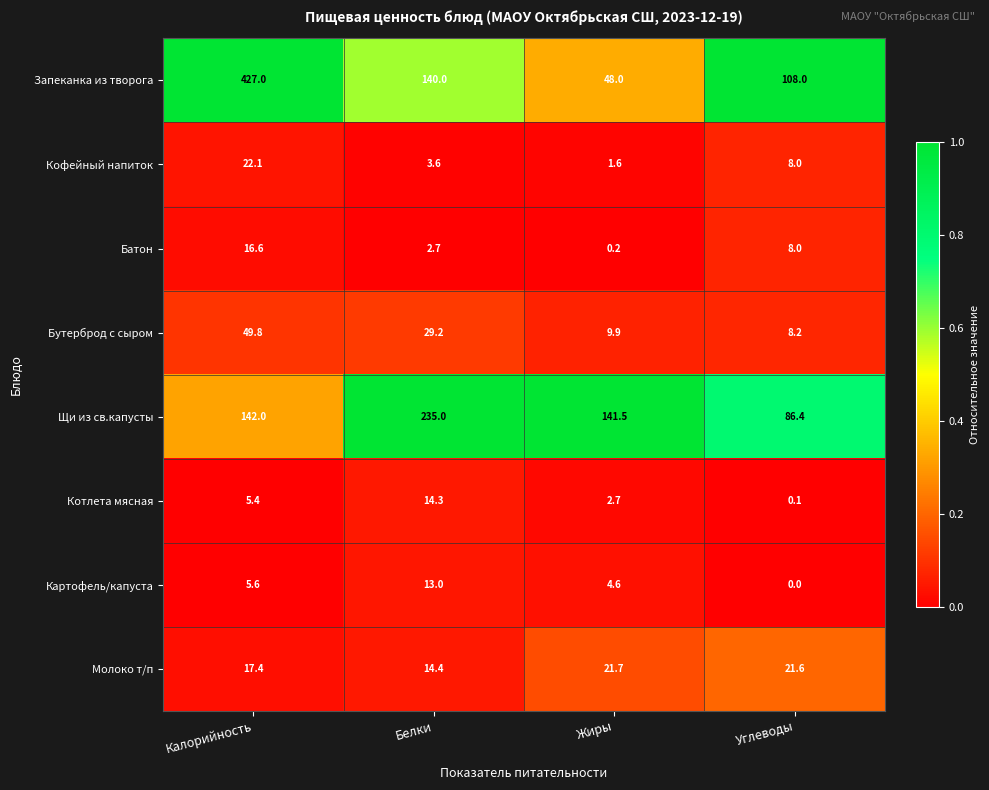

Between Калорийность and Жиры, which series saw the biggest shift?

Запеканка из творога